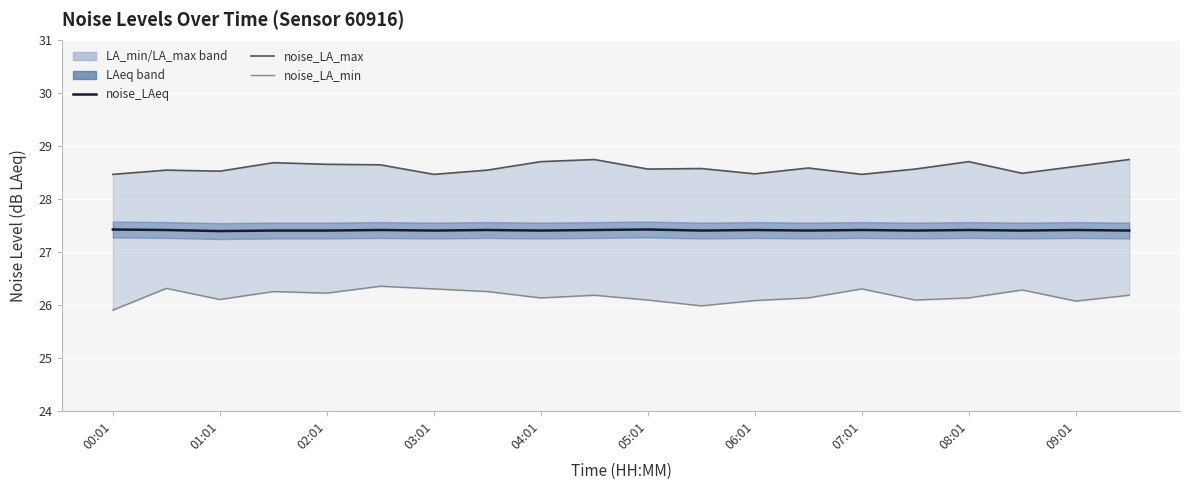

True or false: noise_LA_min and noise_LAeq intersect in this chart.

False